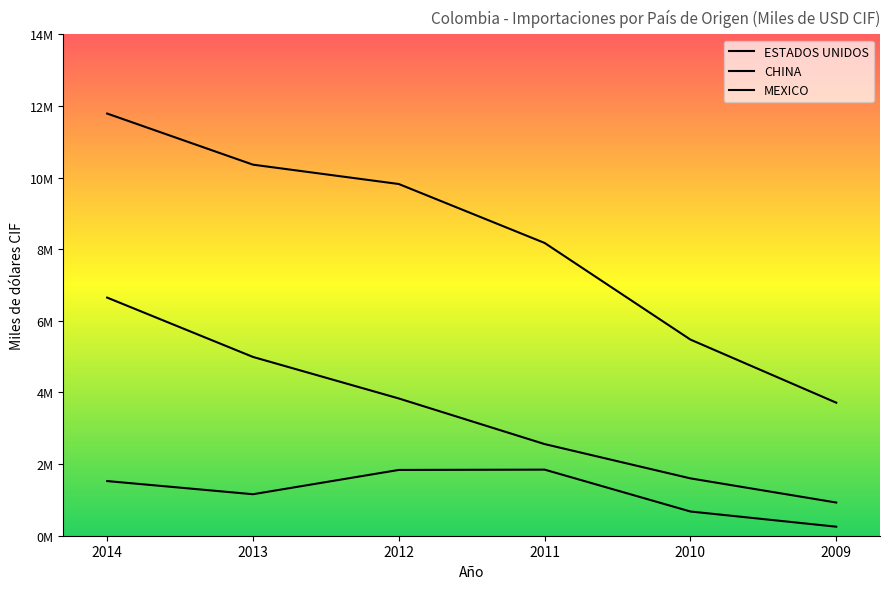

What is the difference between the maximum and minimum values in the MEXICO series?

1593606.1